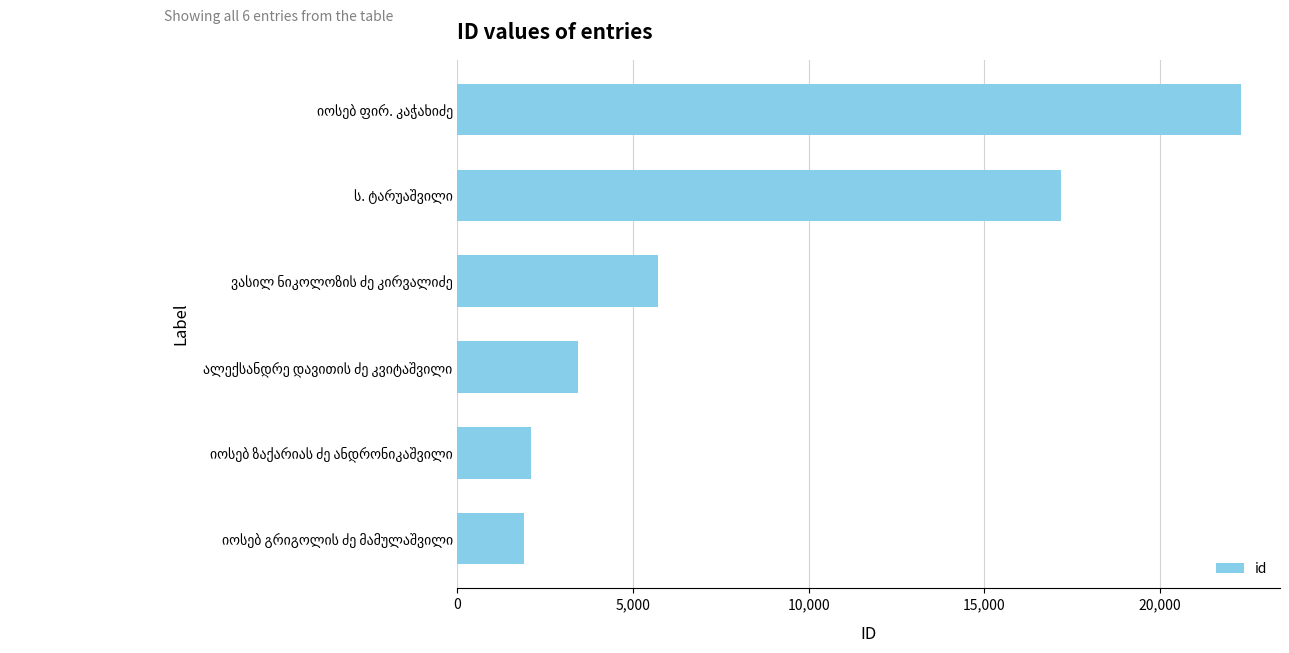

What is the average value?

8779